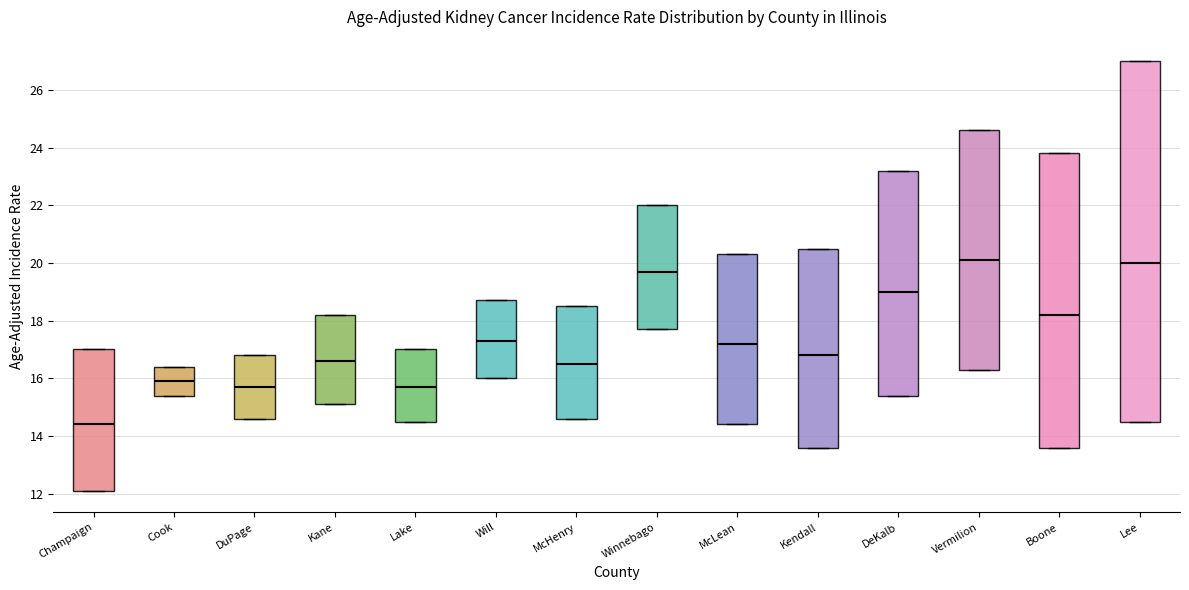

Reading left to right, transcribe this box plot: for each box, give where its median line is, the range the box spans, and where its two whiskers end, as read against the y-axis. The values are not printed on the chart, so give them approximately, as read against the axis.

Champaign: median 14.4, box 12.2 to 17.0, whiskers 12.2 to 17.0
Cook: median 16.0, box 15.4 to 16.4, whiskers 15.4 to 16.4
DuPage: median 15.8, box 14.6 to 16.8, whiskers 14.6 to 16.8
Kane: median 16.6, box 15.2 to 18.2, whiskers 15.2 to 18.2
Lake: median 15.8, box 14.6 to 17.0, whiskers 14.6 to 17.0
Will: median 17.4, box 16.0 to 18.8, whiskers 16.0 to 18.8
McHenry: median 16.6, box 14.6 to 18.6, whiskers 14.6 to 18.6
Winnebago: median 19.8, box 17.8 to 22.0, whiskers 17.8 to 22.0
McLean: median 17.2, box 14.4 to 20.4, whiskers 14.4 to 20.4
Kendall: median 16.8, box 13.6 to 20.6, whiskers 13.6 to 20.6
DeKalb: median 19.0, box 15.4 to 23.2, whiskers 15.4 to 23.2
Vermilion: median 20.2, box 16.4 to 24.6, whiskers 16.4 to 24.6
Boone: median 18.2, box 13.6 to 23.8, whiskers 13.6 to 23.8
Lee: median 20.0, box 14.6 to 27.0, whiskers 14.6 to 27.0